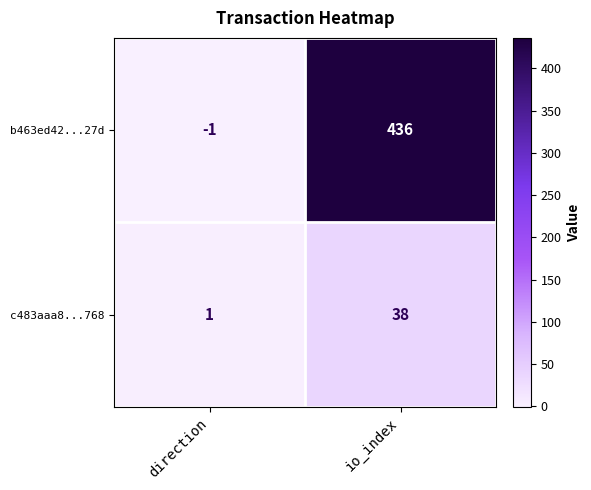

At which label is c483aaa8...768 closest to 19?

direction